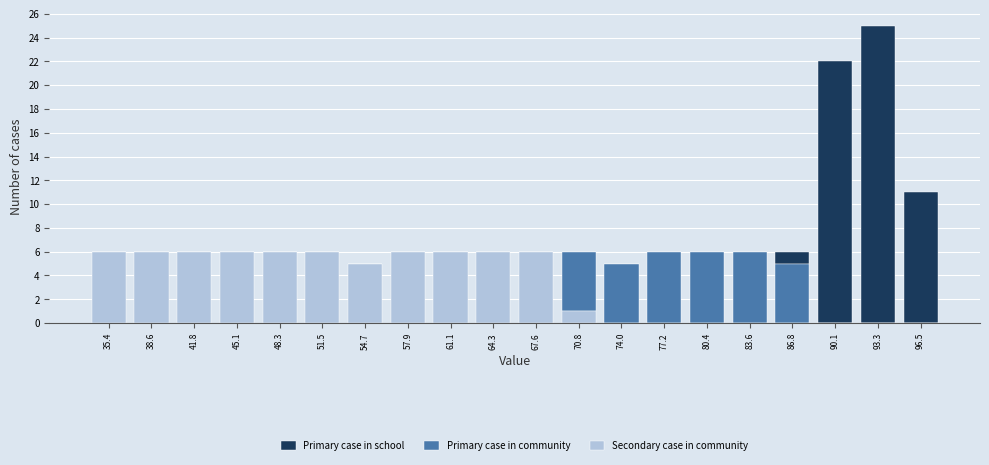

Reading left to right, transcribe this chart: for each stacked bar, give the range it covers on the x-axis and its total height. Neither the bar edges nor the heights are printed on the chart, so give them approximately, as read against the axes.

34.0 to 37.0: 6
37.0 to 40.0: 6
40.0 to 43.5: 6
43.5 to 46.5: 6
46.5 to 50.0: 6
50.0 to 53.0: 6
53.0 to 56.5: 5
56.5 to 59.5: 6
59.5 to 62.5: 6
62.5 to 66.0: 6
66.0 to 69.0: 6
69.0 to 72.5: 6
72.5 to 75.5: 5
75.5 to 79.0: 6
79.0 to 82.0: 6
82.0 to 85.0: 6
85.0 to 88.5: 6
88.5 to 91.5: 22
91.5 to 95.0: 25
95.0 to 98.0: 11